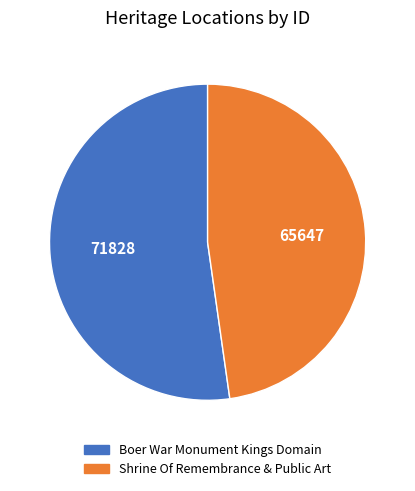

Count the number of slices in the pie.

2